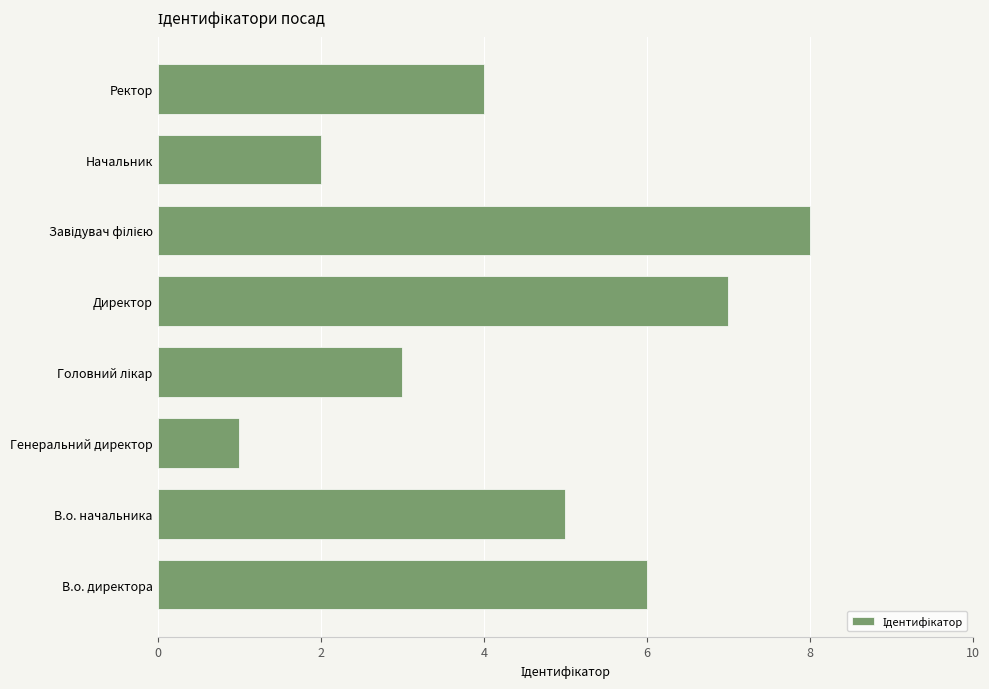

At which category does the chart reach its minimum across all series?

Генеральний директор